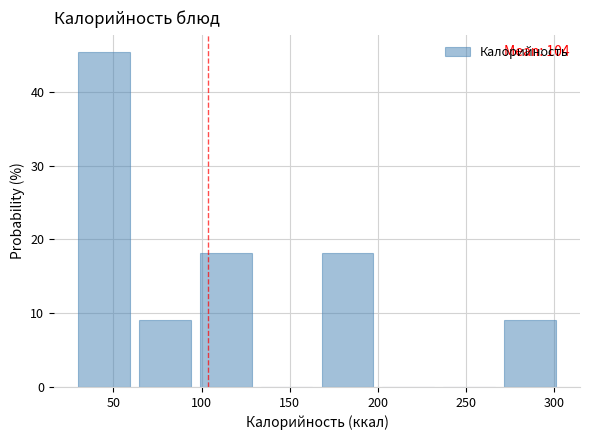

Over which range of the x-axis is the bar tallest?

25 to 60